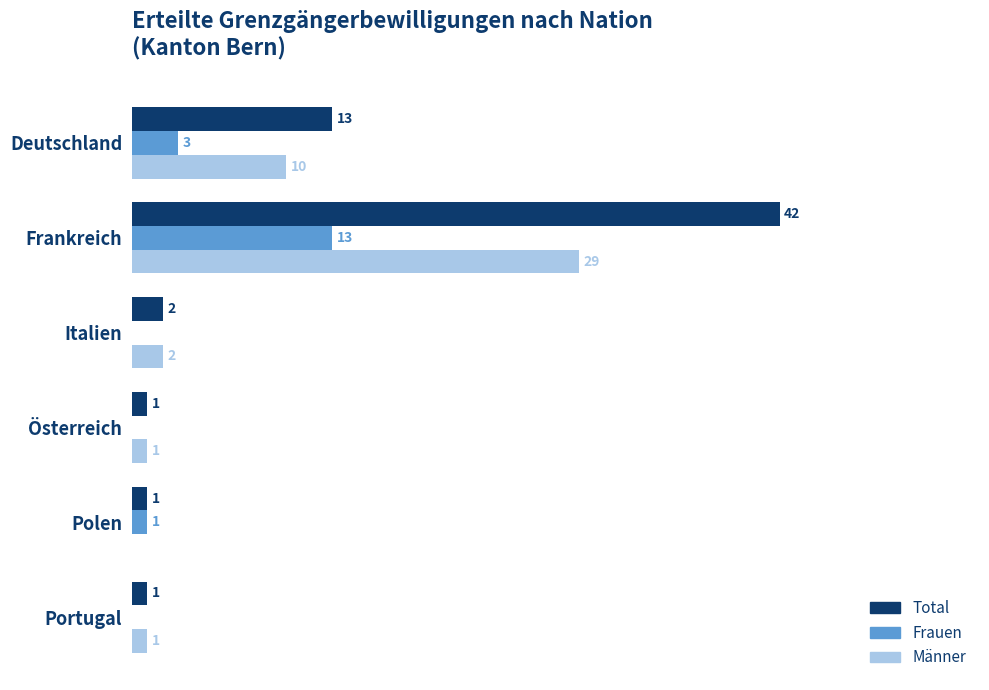

Is the value of Männer at Italien greater than the value of Frauen at Österreich?

Yes